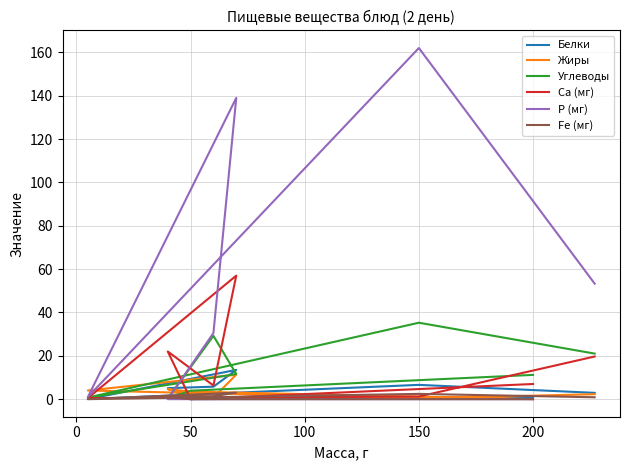

After their last crossing, which series has the higher values: Жиры or Углеводы?

Углеводы